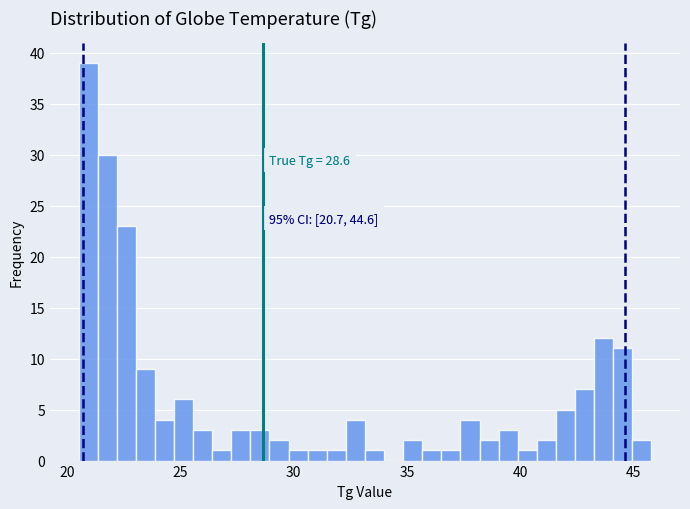

Read against the x-axis, roughly where is the centre of the tallest bar?

21.0